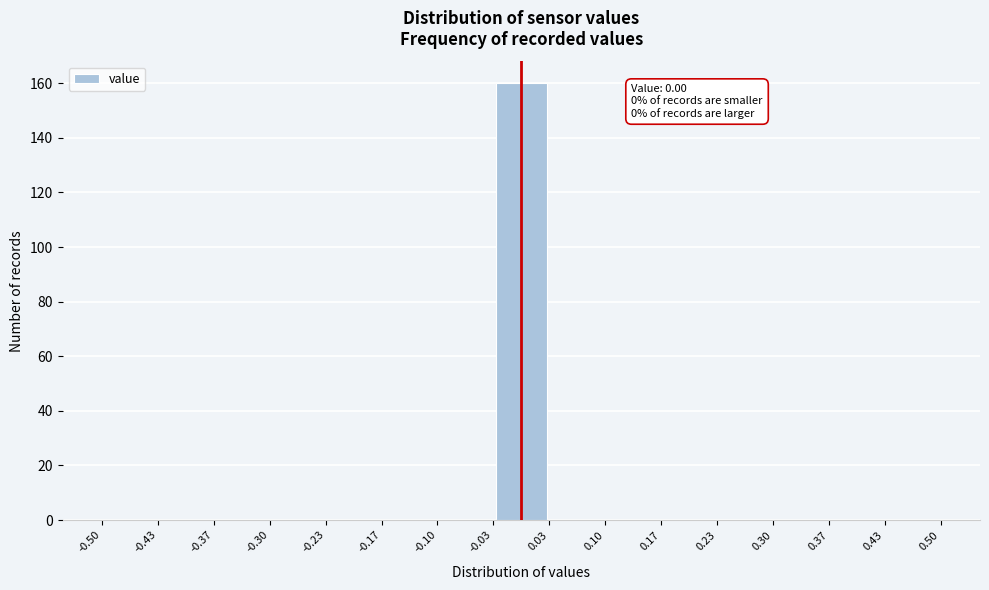

Over which range of the x-axis is the bar tallest?

-0.03 to 0.03